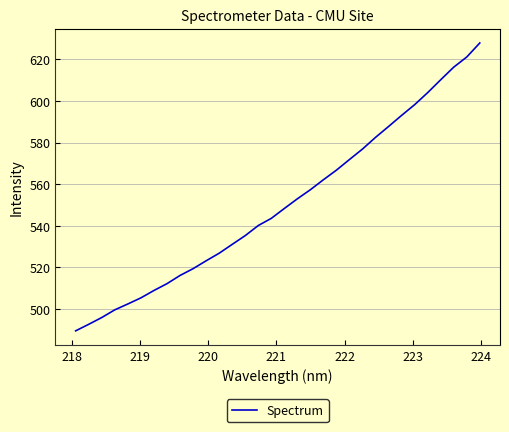

What is the average value?

550.6